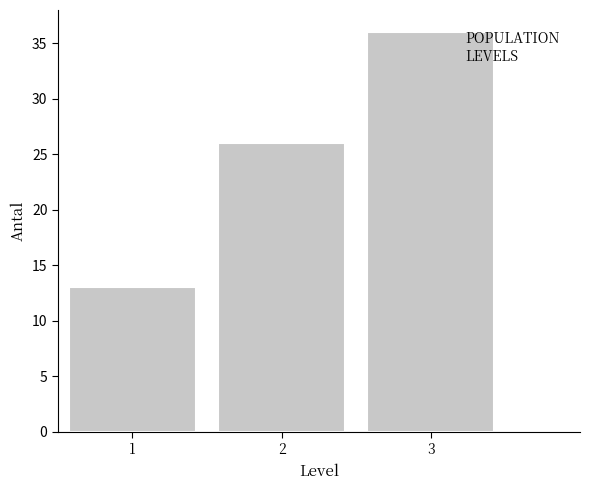

How tall is the bar that spans 1.5 to 2.5 on the x-axis? The values are not printed on the chart, so give them approximately, as read against the axis.

26